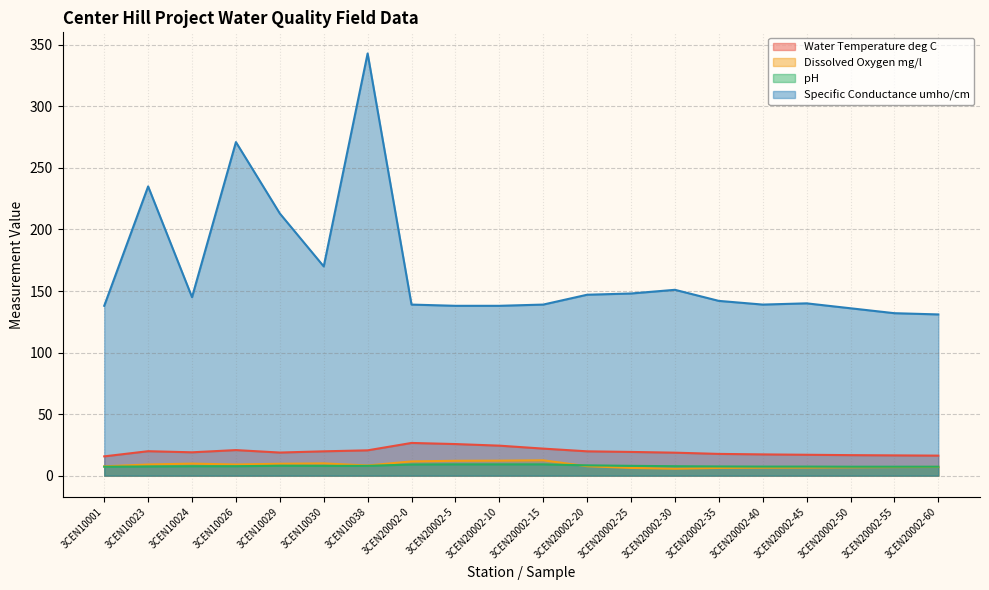

Between 3CEN10029 and 3CEN10024, which is larger?

3CEN10024